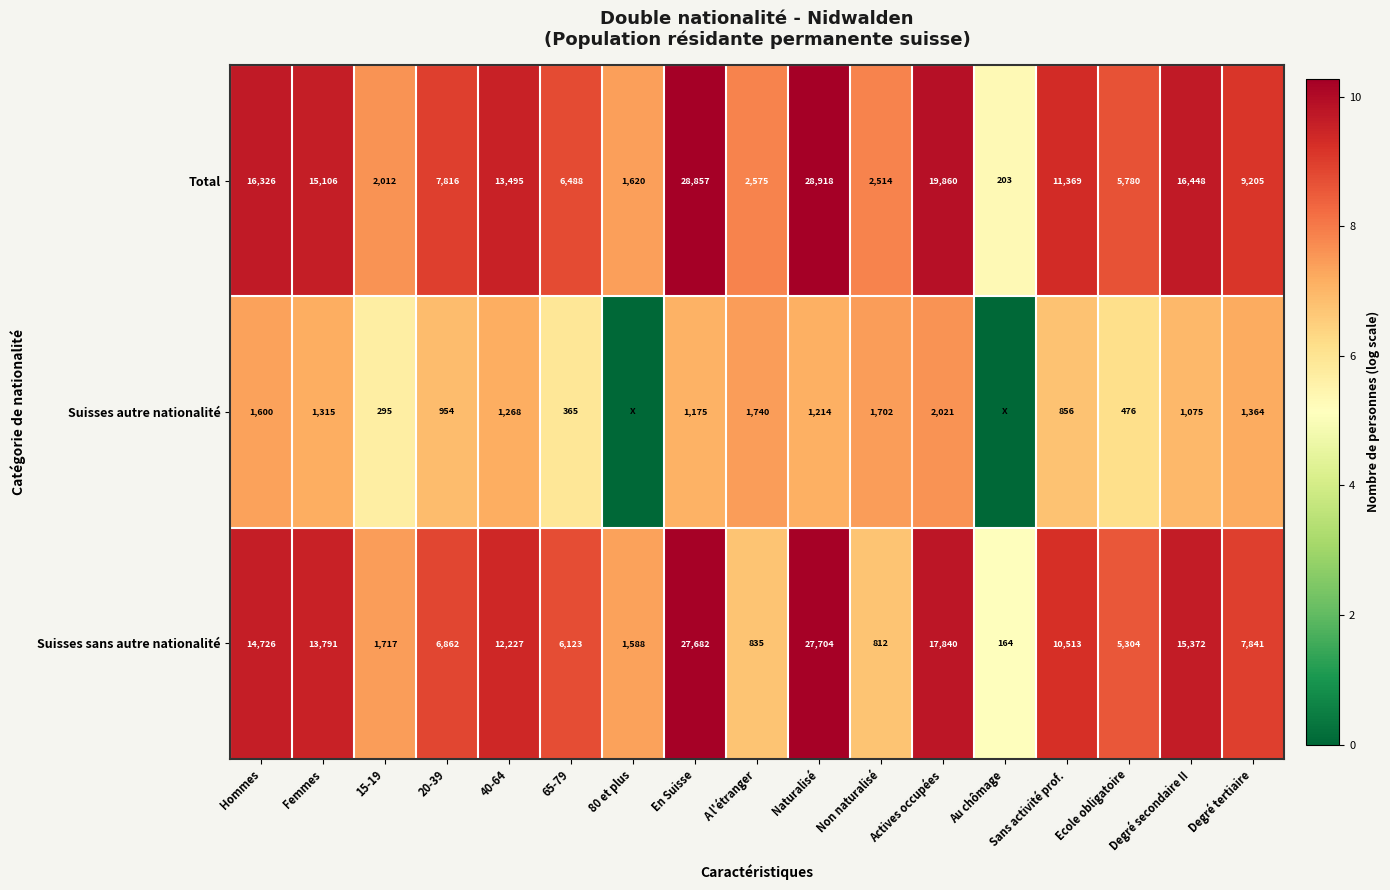

True or false: Suisses sans autre nationalité has a value of 2904 at 15-19.

False